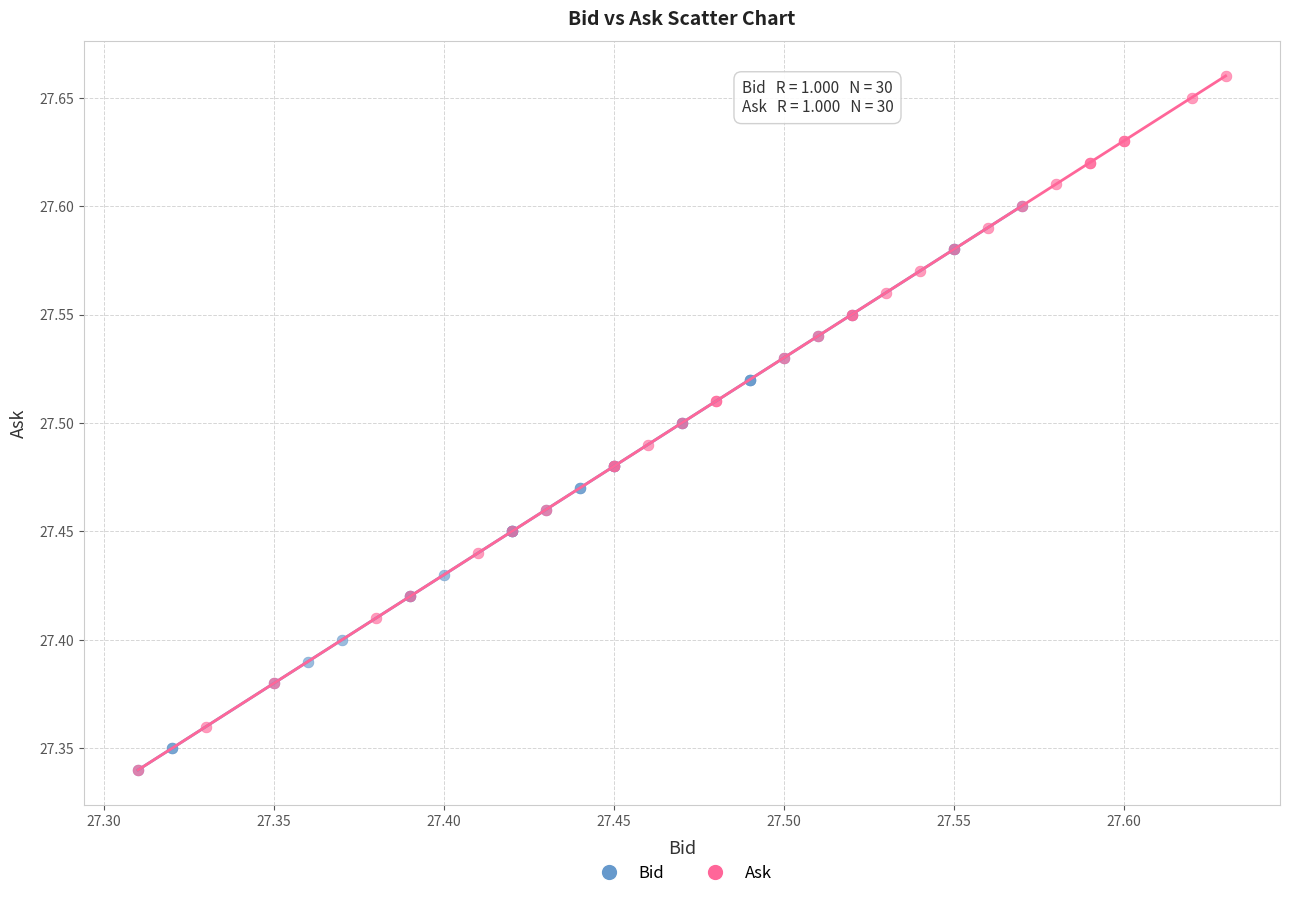

Which series contains the highest Y value?

Ask